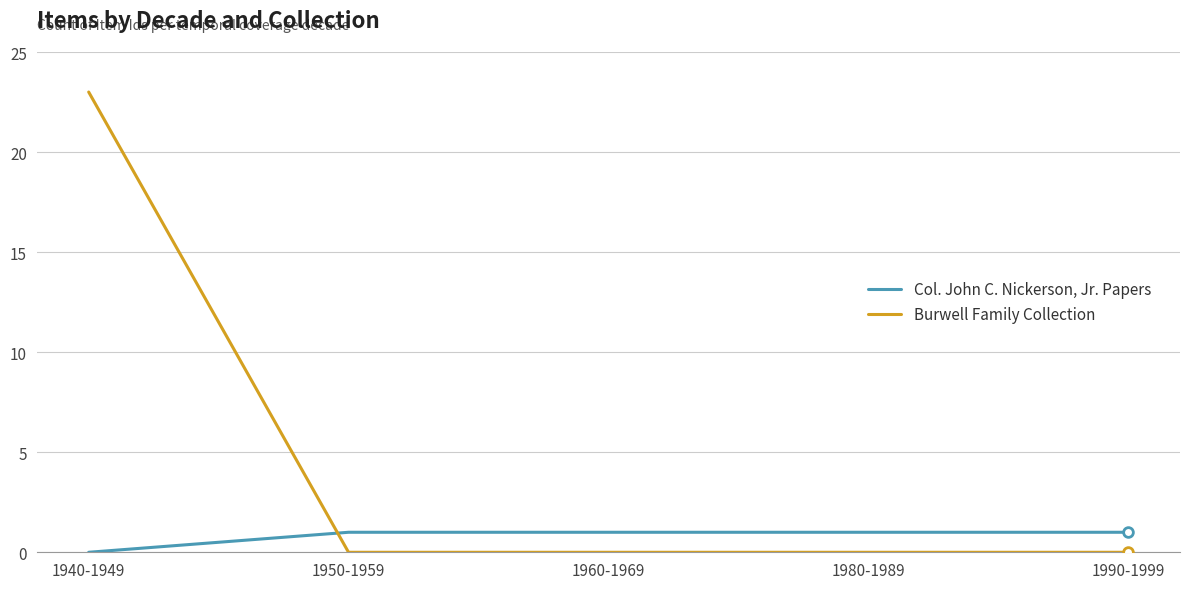

At which label does Col. John C. Nickerson, Jr. Papers reach its minimum?

1940-1949